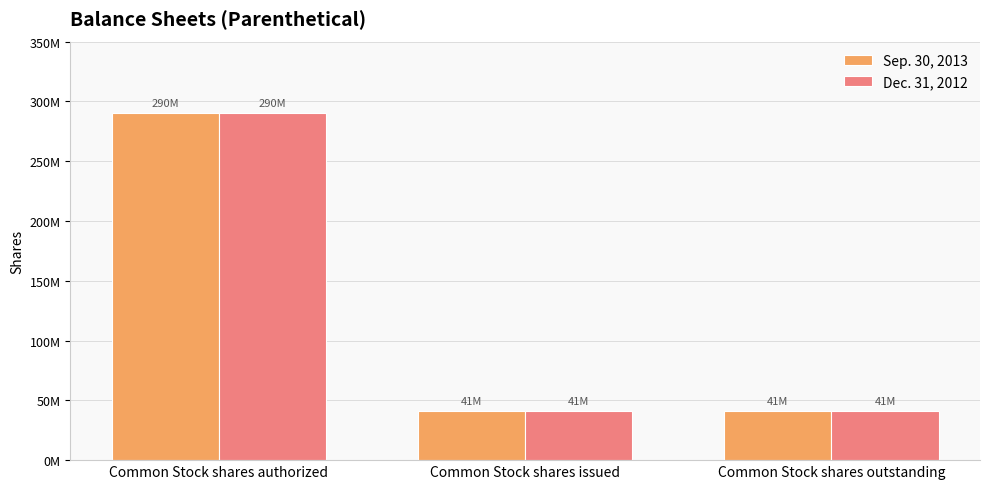

Does the chart contain stacked bars?

No